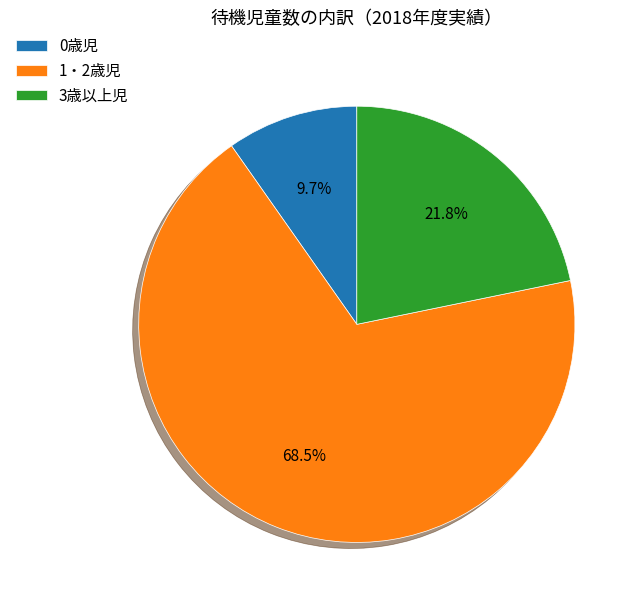

What is the ratio of the value at 0歳児 to the value at 3歳以上児?

0.4